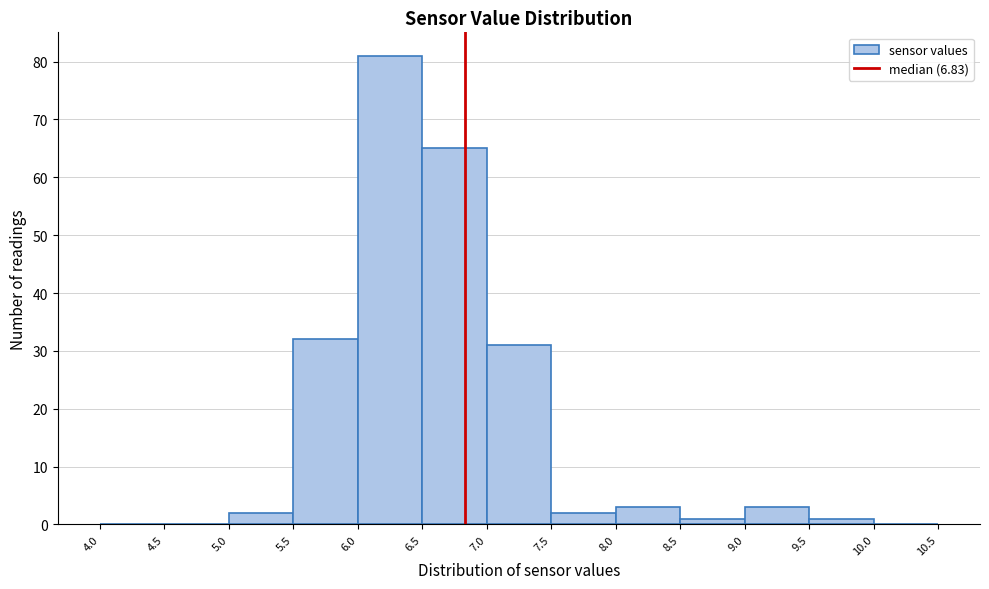

Reading left to right, list every bar in this chart as the range it spans on the x-axis followed by its height. The values are not printed on the chart, so give them approximately, as read against the axis.

4.0 to 4.5: 0
4.5 to 5.0: 0
5.0 to 5.5: 2
5.5 to 6.0: 32
6.0 to 6.5: 81
6.5 to 7.0: 65
7.0 to 7.5: 31
7.5 to 8.0: 2
8.0 to 8.5: 3
8.5 to 9.0: 1
9.0 to 9.5: 3
9.5 to 10.0: 1
10.0 to 10.5: 0